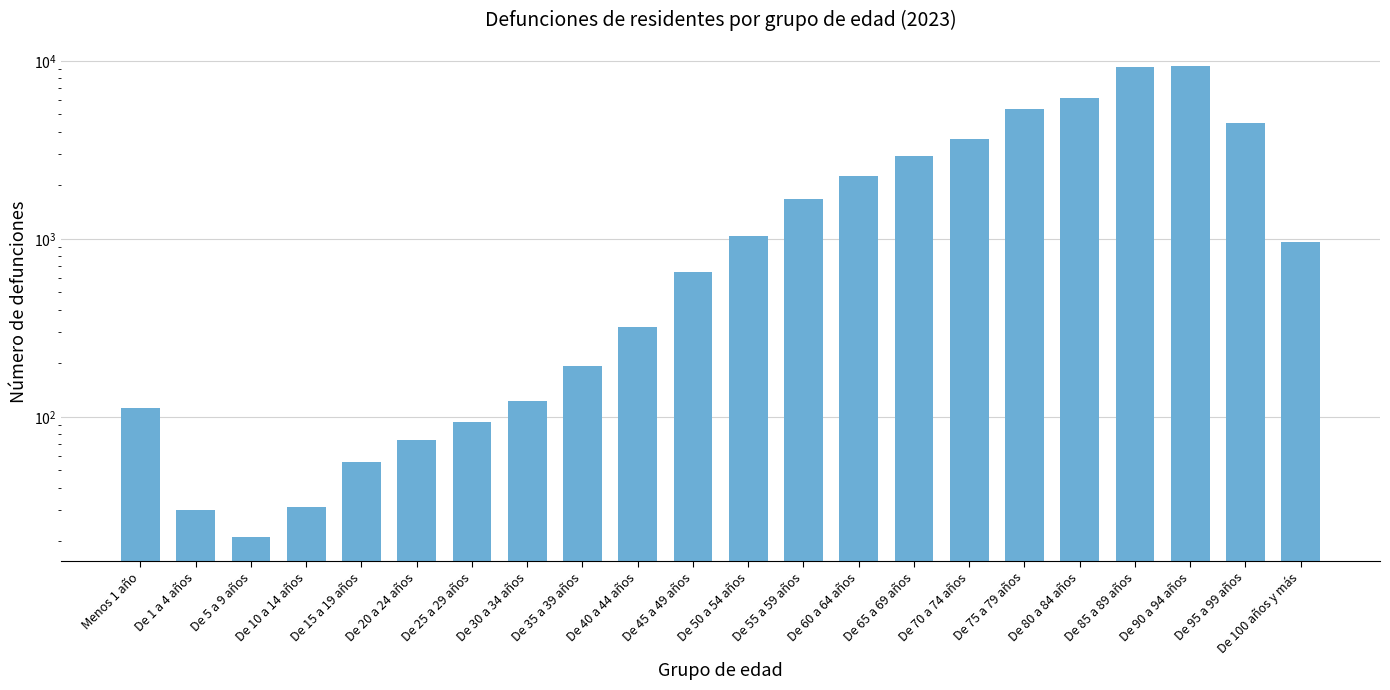

What is the change in value from De 75 a 79 años to De 95 a 99 años?

-887